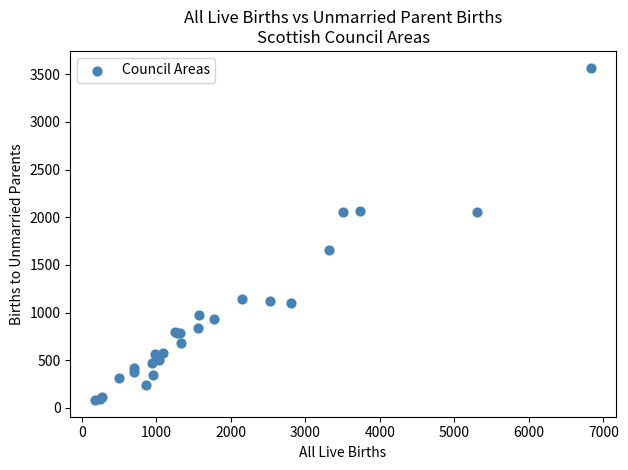

What Y value in the scatter plot is closest to 1826?

1660